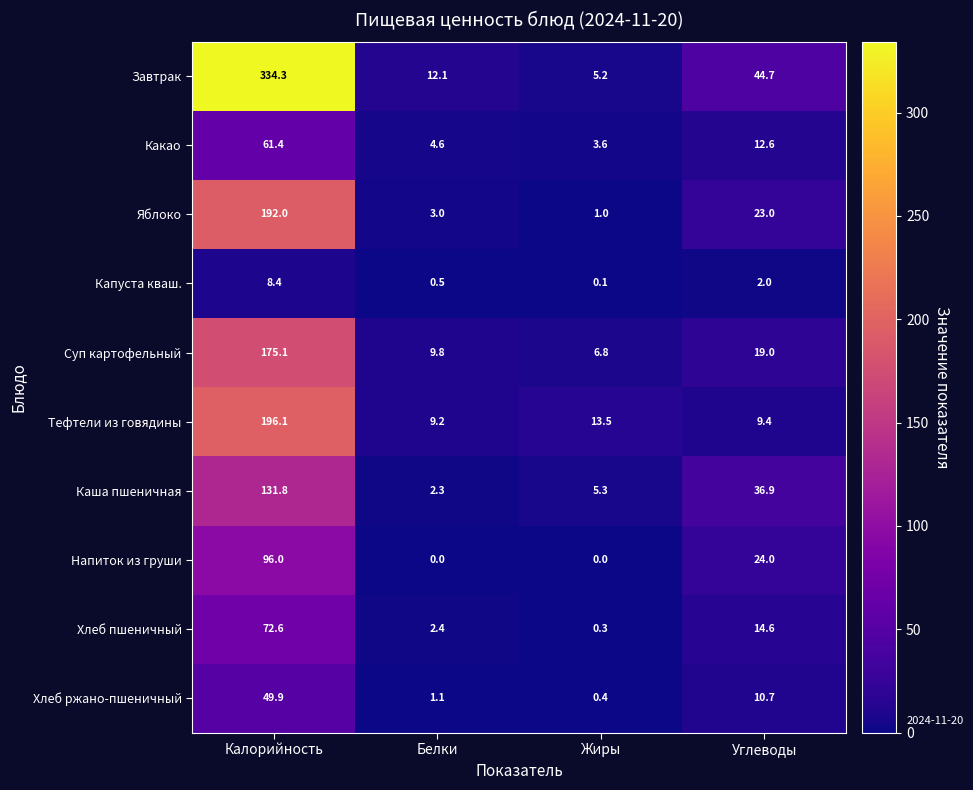

How many categories are shown in the chart?

4